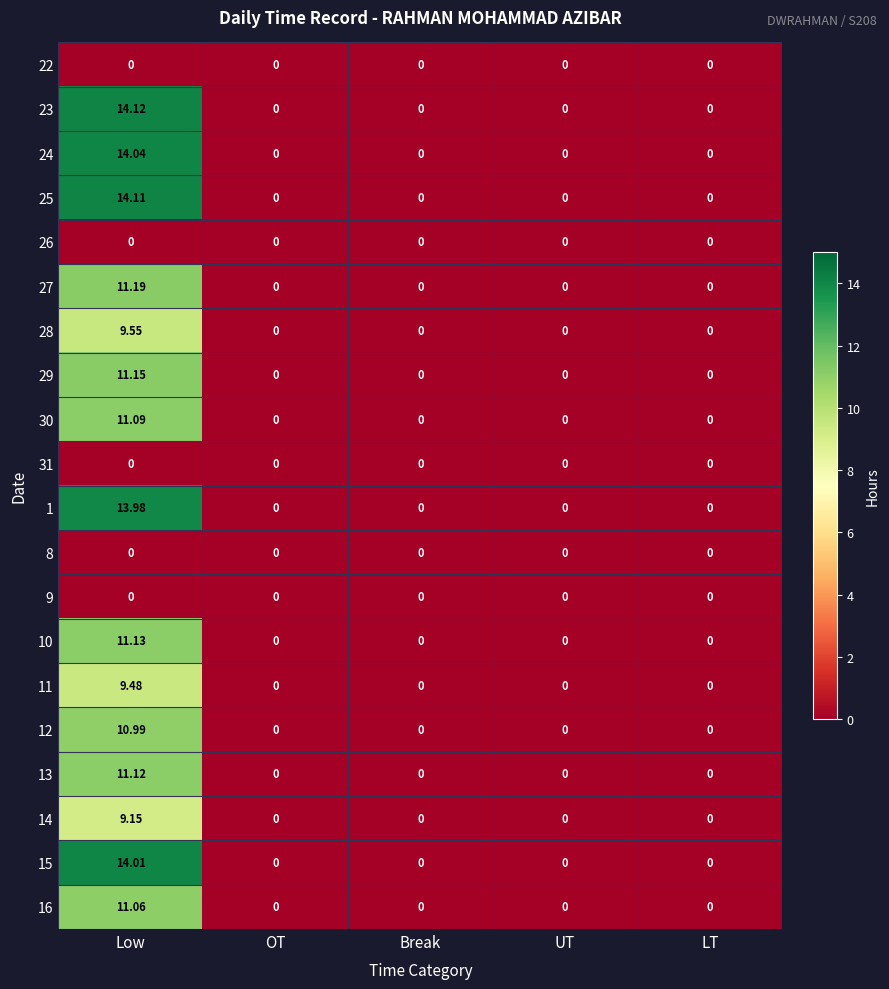

Which category has the highest value in the 24 series?

Low